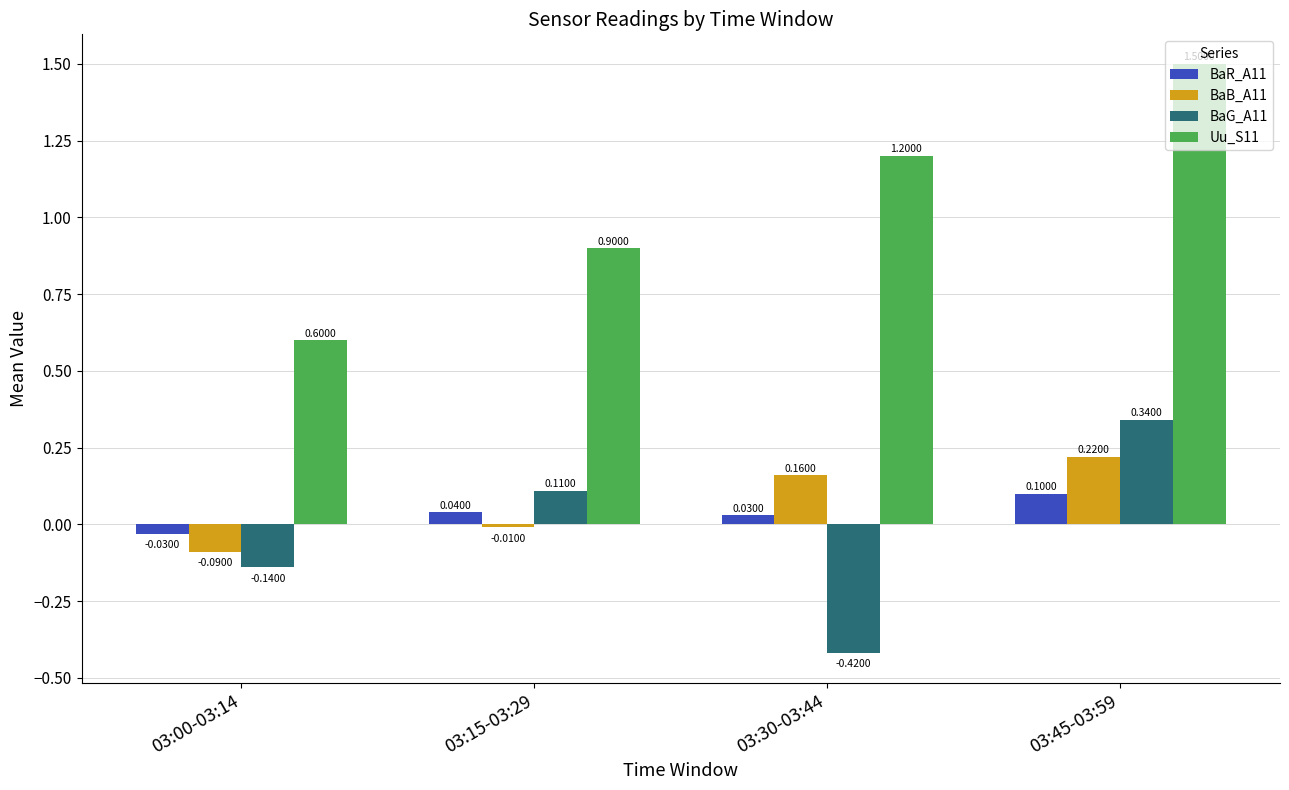

Are the bars grouped side by side (vs. stacked)?

Yes